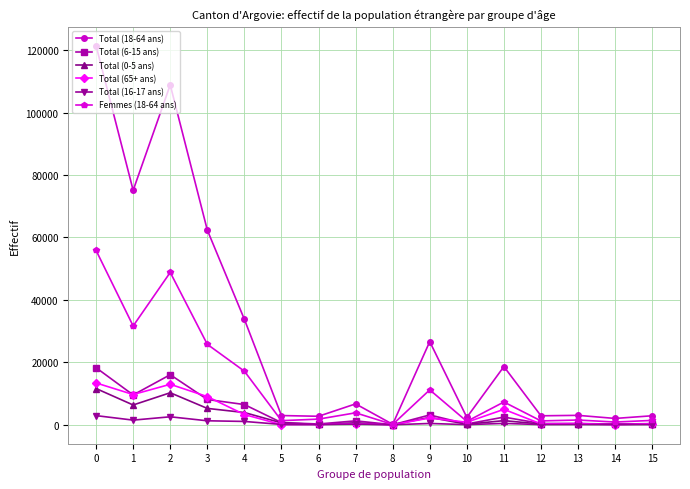

Between 4 and 5, which series saw the biggest shift?

Total (18-64 ans)